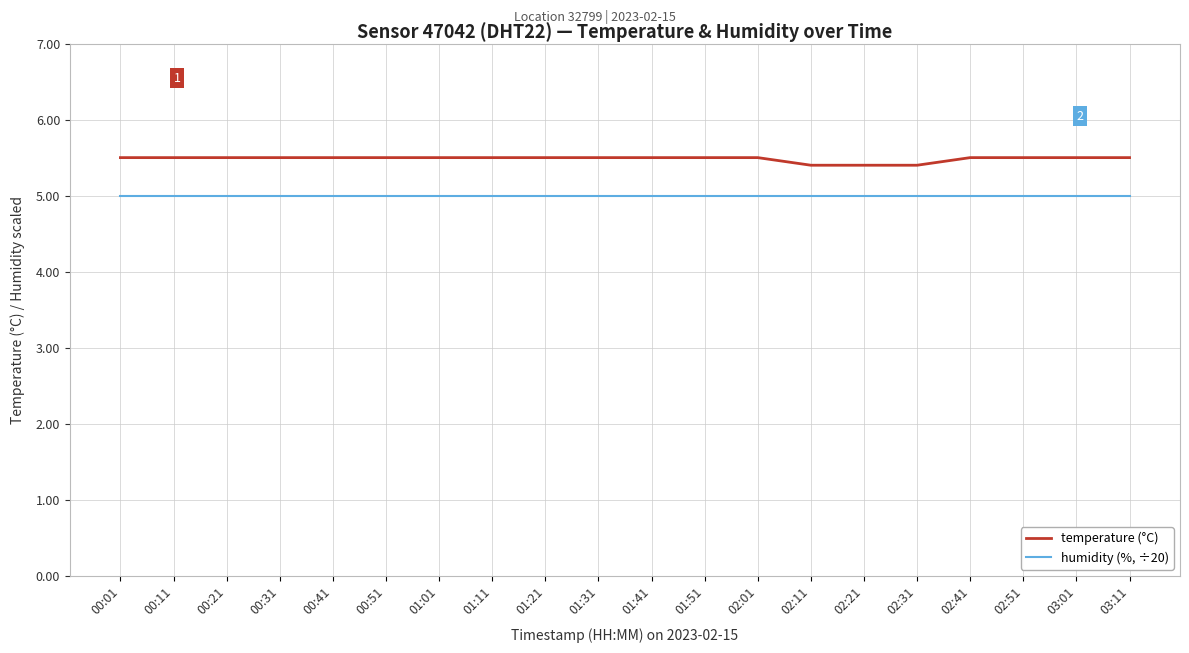

What are all the series names shown in the legend?

temperature (°C), humidity (%, ÷20)